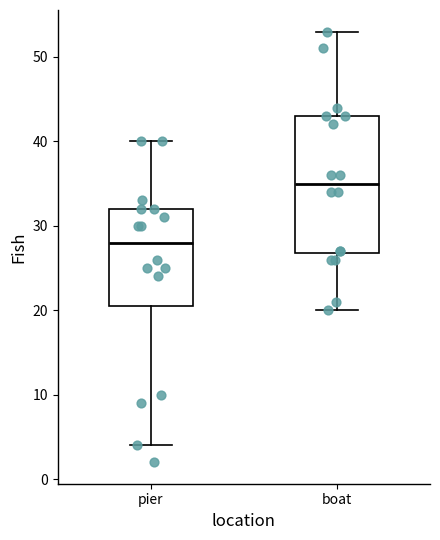

Where does the median line of the box for pier sit on the y-axis? The values are not printed on the chart, so give them approximately, as read against the axis.

28